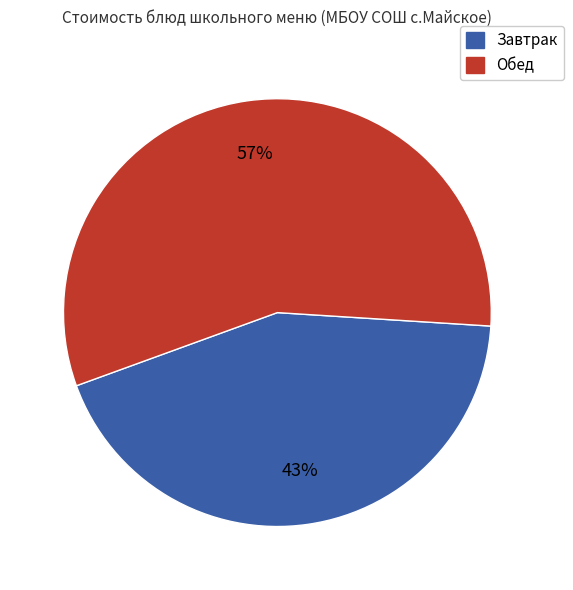

Between Завтрак and Обед, which is larger?

Обед